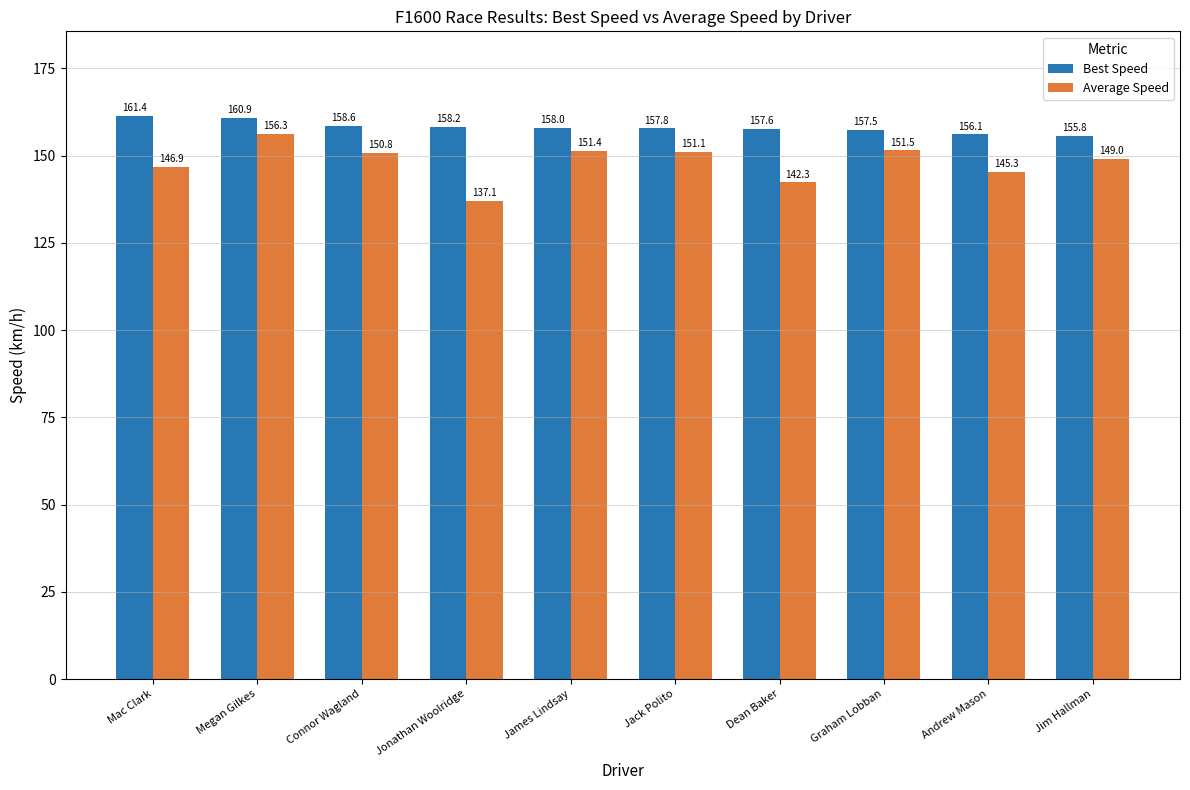

What are all the series names shown in the legend?

Best Speed, Average Speed